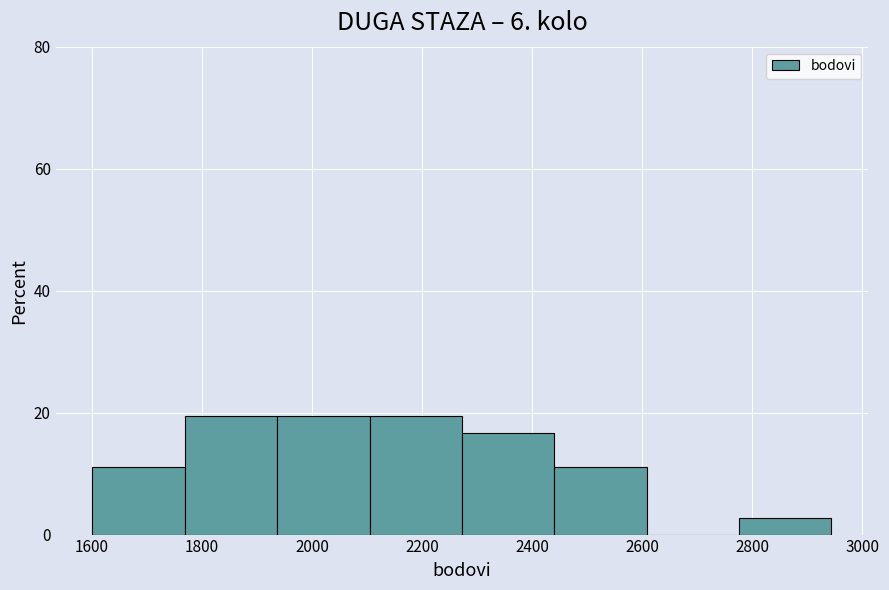

Reading left to right, list every bar in this chart as the range it spans on the x-axis followed by its height. Neither the bar edges nor the heights are printed on the chart, so give them approximately, as read against the axes.

1600 to 1760: 12
1760 to 1940: 20
1940 to 2100: 20
2100 to 2280: 20
2280 to 2440: 16
2440 to 2600: 12
2600 to 2780: 0
2780 to 2940: 2